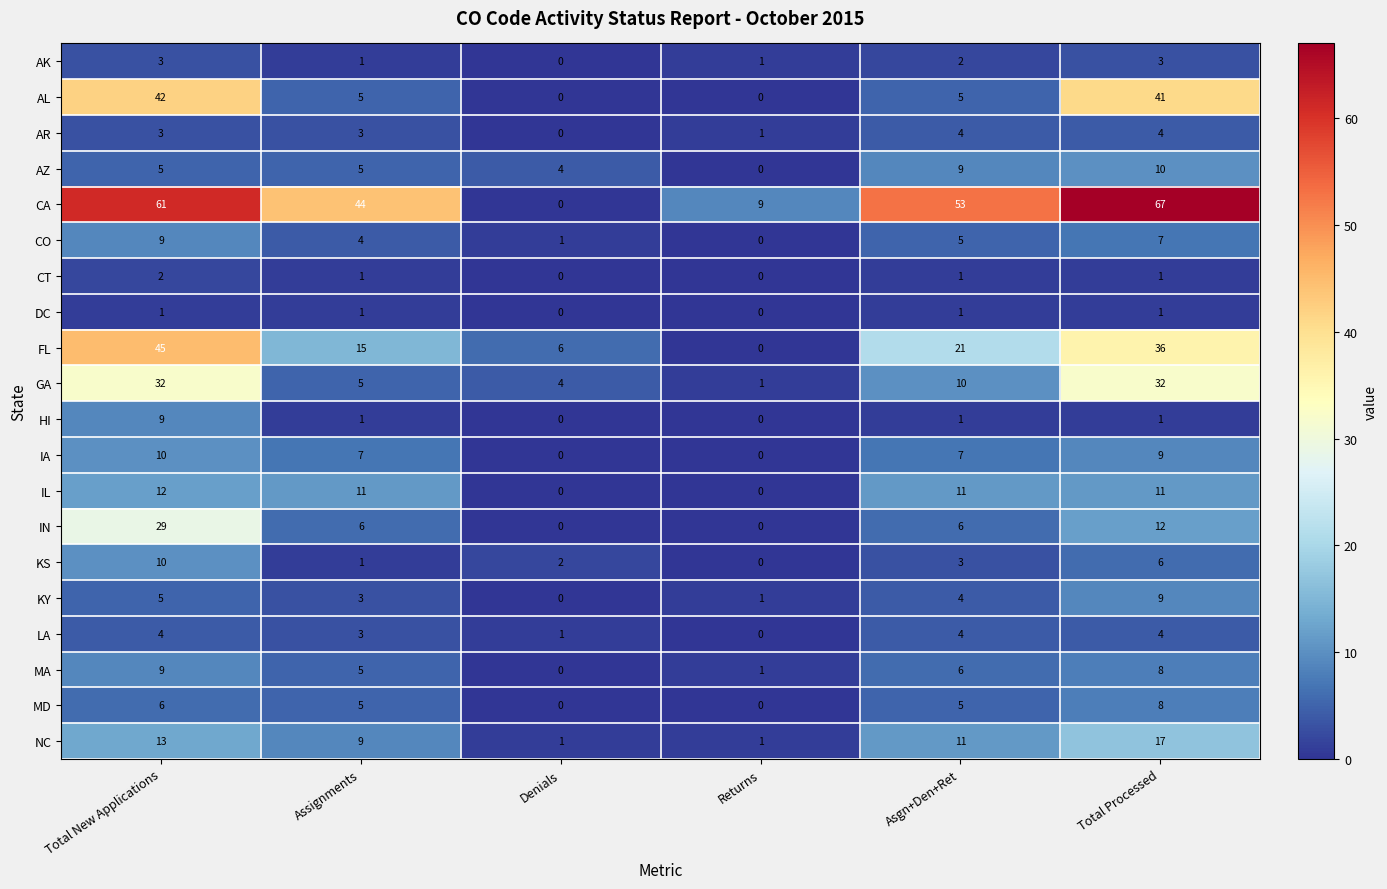

List the labels in order of FL value, smallest first.

Returns, Denials, Assignments, Asgn+Den+Ret, Total Processed, Total New Applications